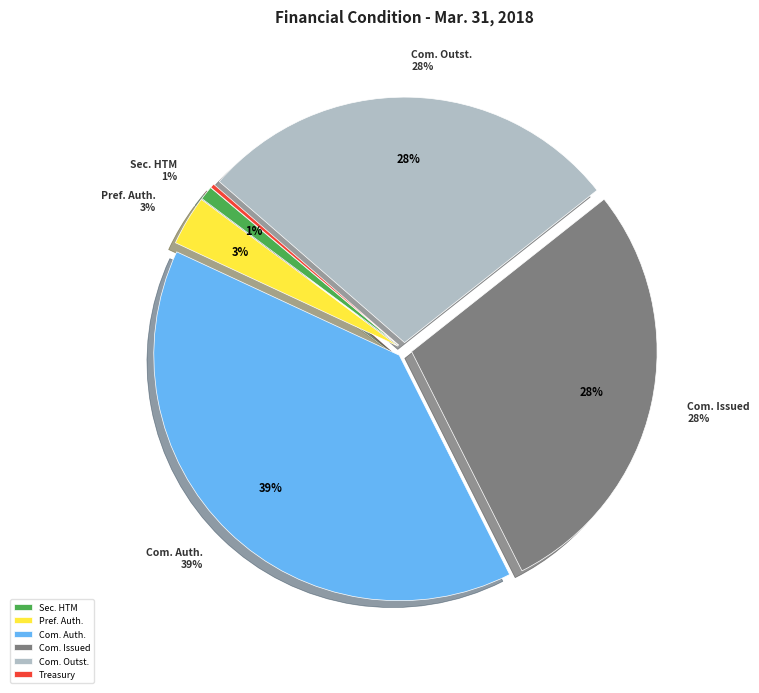

What is the total percentage of Securities held-to-maturity and Common stock authorized?

40.3%